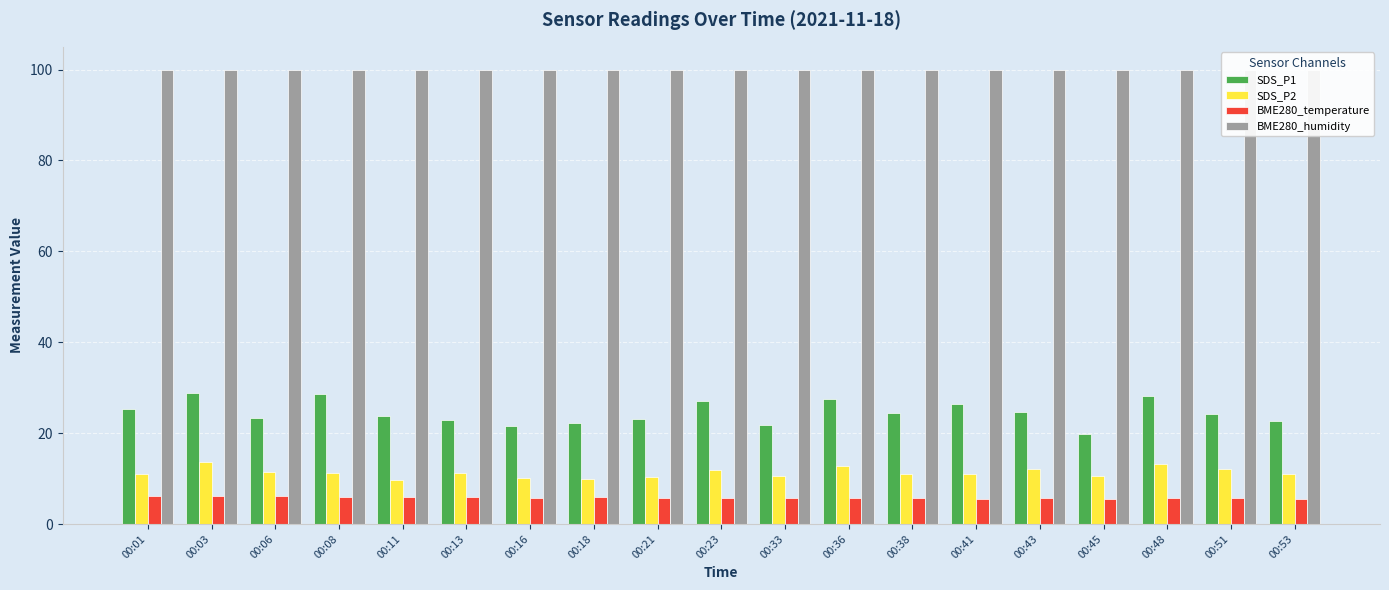

How many distinct data groups are displayed?

4